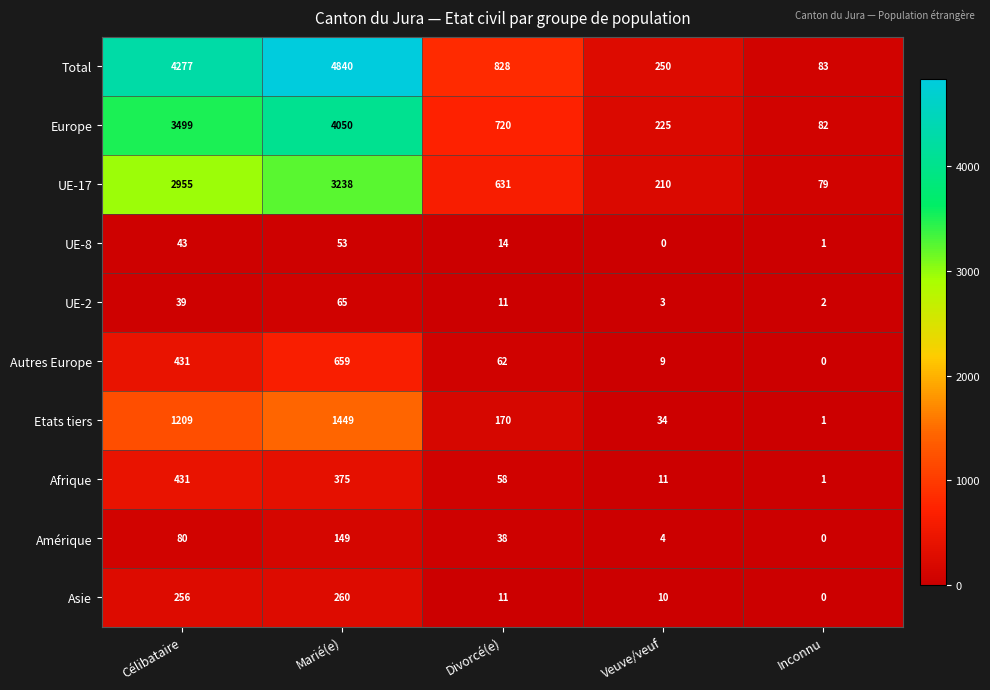

The value of UE-8 at Divorcé(e) is 20. True or false?

False